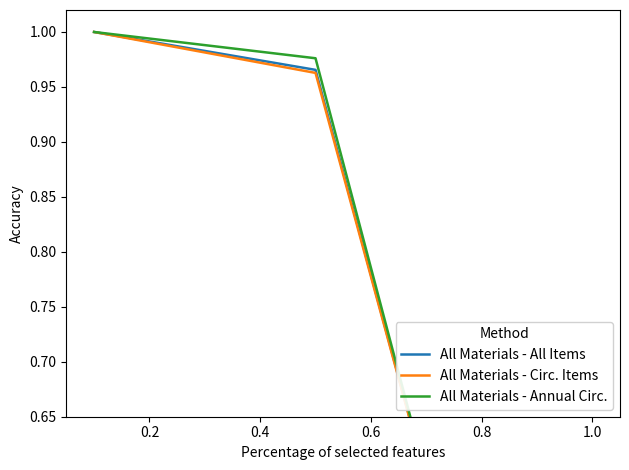

At how many categories does at least one series exceed 0?

3